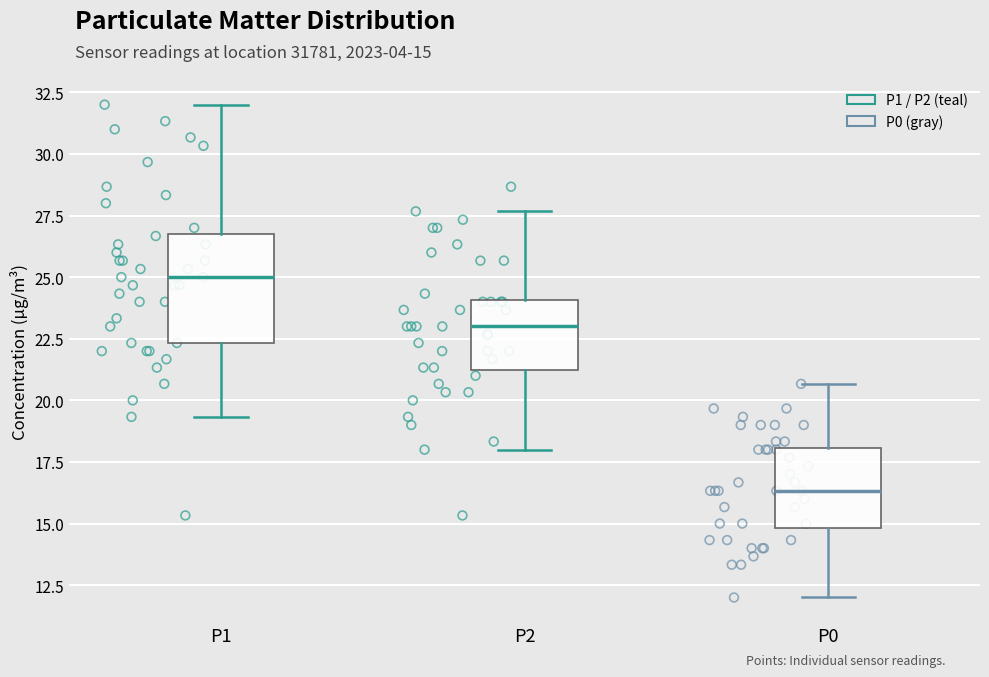

Comparing the boxes themselves (not the whiskers), which one is the tallest?

P1